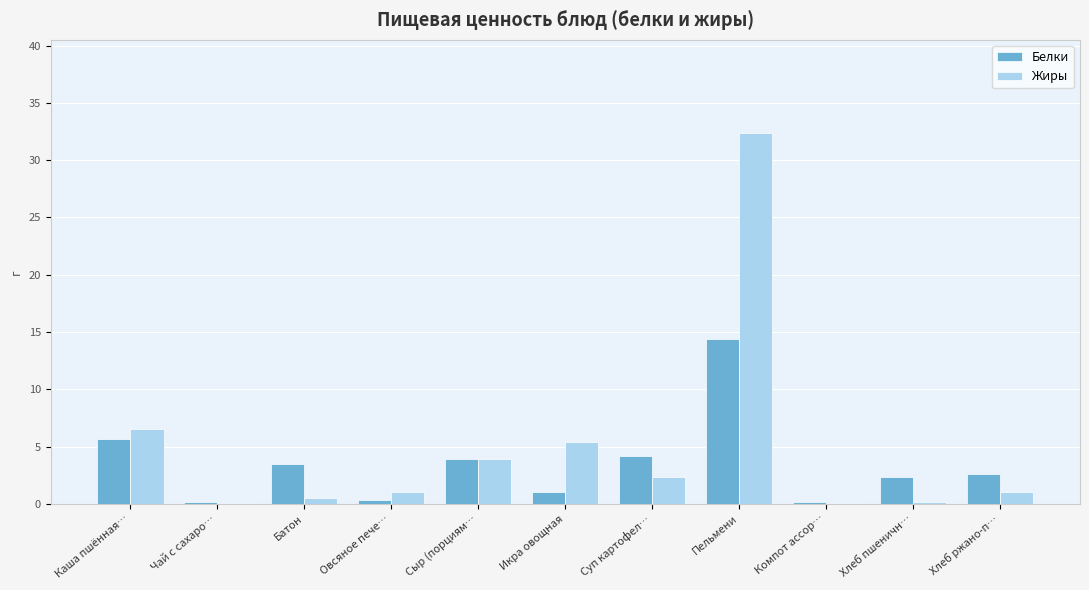

Which series has the largest range (max minus min)?

Жиры